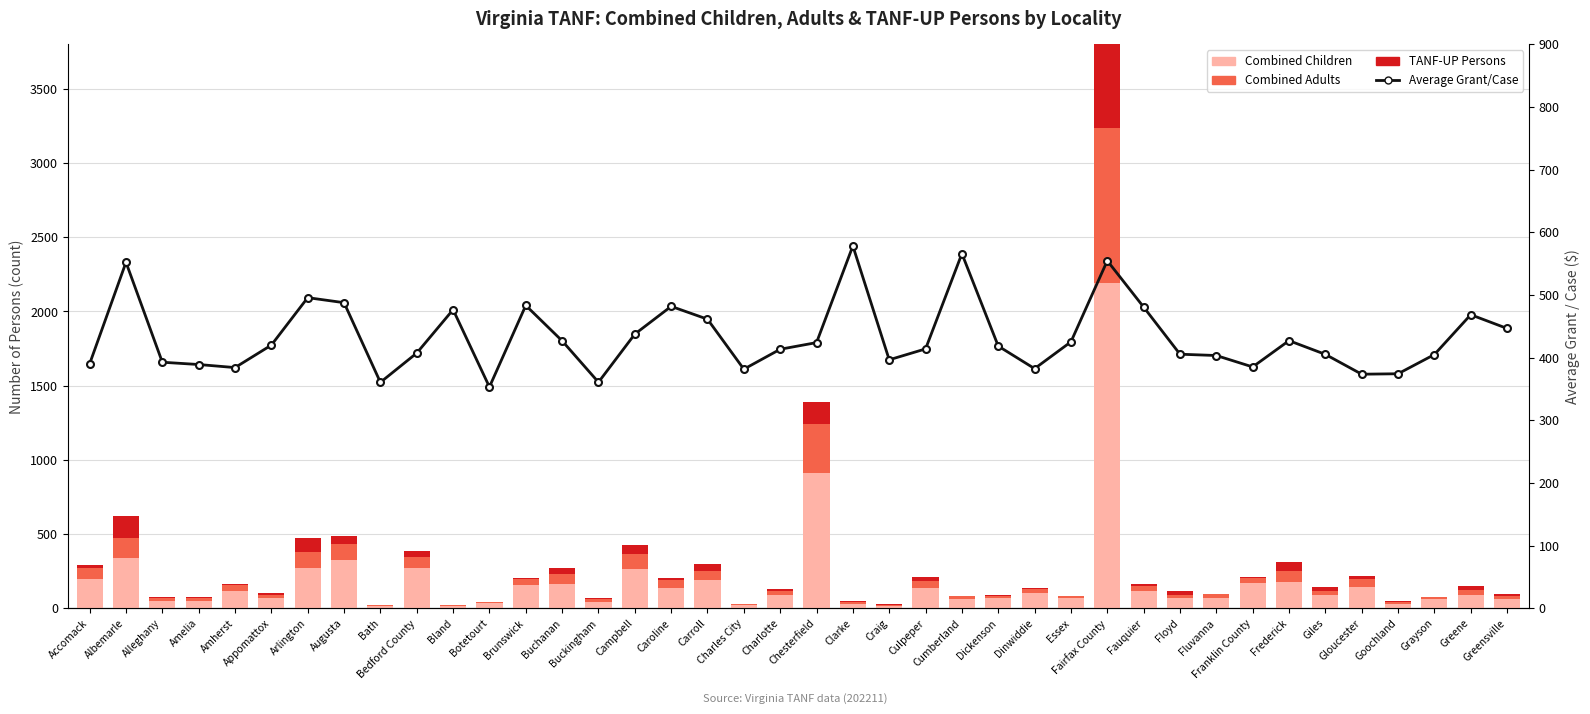

Reading left to right, extract all data points from this chart.

Combined Children: Accomack=200.0	Albemarle=339.0	Alleghany=52.0	Amelia=46.0	Amherst=119.0	Appomattox=67.0	Arlington=271.0	Augusta=323.0	Bath=15.0	Bedford County=271.0	Bland=15.0	Botetourt=36.0	Brunswick=159.0	Buchanan=162.0	Buckingham=44.0	Campbell=267.0	Caroline=139.0	Carroll=188.0	Charles City=21.0	Charlotte=88.0	Chesterfield=913.0	Clarke=30.0	Craig=18.0	Culpeper=140.0	Cumberland=64.0	Dickenson=69.0	Dinwiddie=105.0	Essex=67.0	Fairfax County=2195.0	Fauquier=114.0	Floyd=68.0	Fluvanna=68.0	Franklin County=168.0	Frederick=177.0	Giles=90.0	Gloucester=144.0	Goochland=30.0	Grayson=62.0	Greene=89.0	Greensville=66.0
Combined Adults: Accomack=73.0	Albemarle=138.0	Alleghany=18.0	Amelia=23.0	Amherst=38.0	Appomattox=23.0	Arlington=109.0	Augusta=107.0	Bath=5.0	Bedford County=76.0	Bland=5.0	Botetourt=8.0	Brunswick=41.0	Buchanan=68.0	Buckingham=17.0	Campbell=97.0	Caroline=52.0	Carroll=63.0	Charles City=6.0	Charlotte=27.0	Chesterfield=331.0	Clarke=12.0	Craig=7.0	Culpeper=47.0	Cumberland=18.0	Dickenson=17.0	Dinwiddie=27.0	Essex=14.0	Fairfax County=1041.0	Fauquier=36.0	Floyd=20.0	Fluvanna=25.0	Franklin County=33.0	Frederick=75.0	Giles=28.0	Gloucester=55.0	Goochland=11.0	Grayson=13.0	Greene=34.0	Greensville=18.0
TANF-UP Persons: Accomack=21.0	Albemarle=148.0	Alleghany=7.0	Amelia=9.0	Amherst=7.0	Appomattox=12.0	Arlington=93.0	Augusta=58.0	Bath=0.0	Bedford County=39.0	Bland=3.0	Botetourt=0.0	Brunswick=6.0	Buchanan=39.0	Buckingham=10.0	Campbell=61.0	Caroline=14.0	Carroll=50.0	Charles City=0.0	Charlotte=18.0	Chesterfield=144.0	Clarke=5.0	Craig=3.0	Culpeper=26.0	Cumberland=3.0	Dickenson=6.0	Dinwiddie=8.0	Essex=0.0	Fairfax County=1314.0	Fauquier=16.0	Floyd=29.0	Fluvanna=5.0	Franklin County=7.0	Frederick=58.0	Giles=25.0	Gloucester=18.0	Goochland=11.0	Grayson=0.0	Greene=29.0	Greensville=9.0
Average Grant/Case: Accomack=390.2	Albemarle=552.2	Alleghany=392.7	Amelia=389.0	Amherst=384.1	Appomattox=420.0	Arlington=495.7	Augusta=487.7	Bath=360.6	Bedford County=407.3	Bland=476.6	Botetourt=353.2	Brunswick=483.3	Buchanan=426.8	Buckingham=360.8	Campbell=437.6	Caroline=481.8	Carroll=461.4	Charles City=381.6	Charlotte=413.4	Chesterfield=424.0	Clarke=578.2	Craig=396.6	Culpeper=414.0	Cumberland=566.0	Dickenson=418.4	Dinwiddie=382.5	Essex=425.2	Fairfax County=554.6	Fauquier=480.7	Floyd=405.5	Fluvanna=403.4	Franklin County=385.2	Frederick=427.1	Giles=405.2	Gloucester=373.6	Goochland=374.3	Grayson=404.9	Greene=468.5	Greensville=446.6